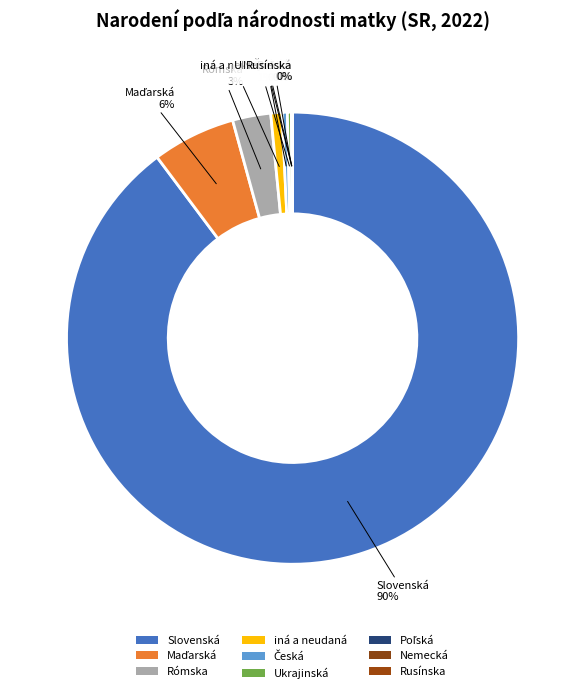

Rank the categories by value from highest to lowest.

Slovenská, Maďarská, Rómska, iná a neudaná, Česká, Ukrajinská, Poľská, Nemecká, Rusínska